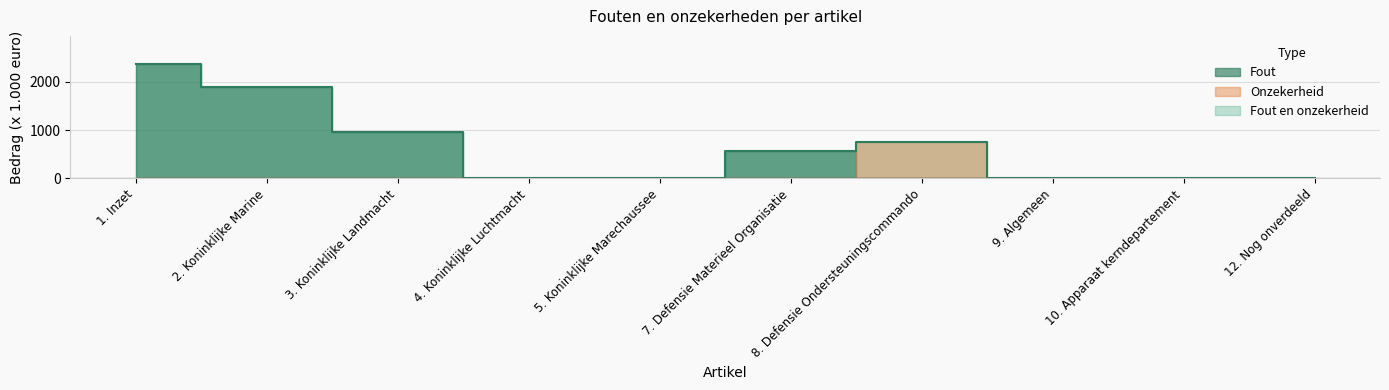

At which category is the sum across all series the highest?

1. Inzet